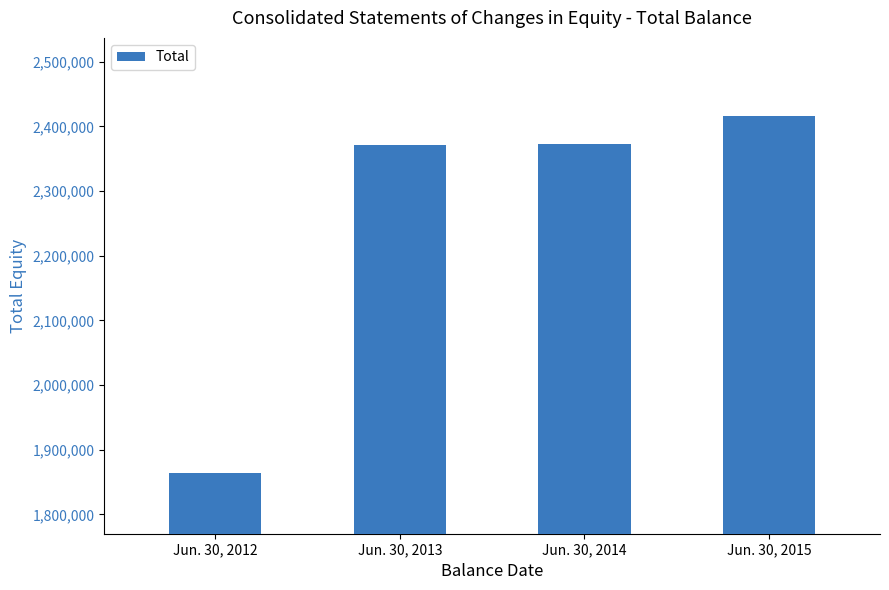

How many values are below 2372557?

2